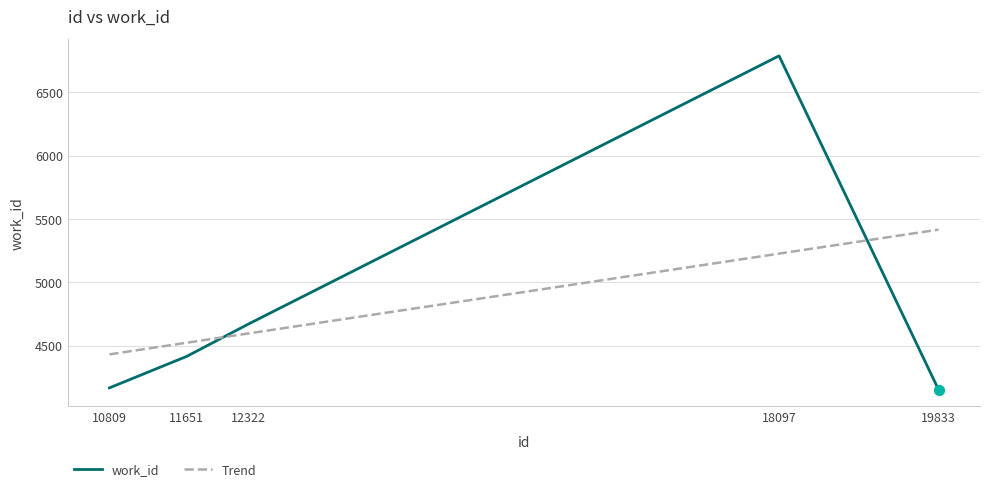

What is the difference between the highest and lowest values at 18097?

1561.2